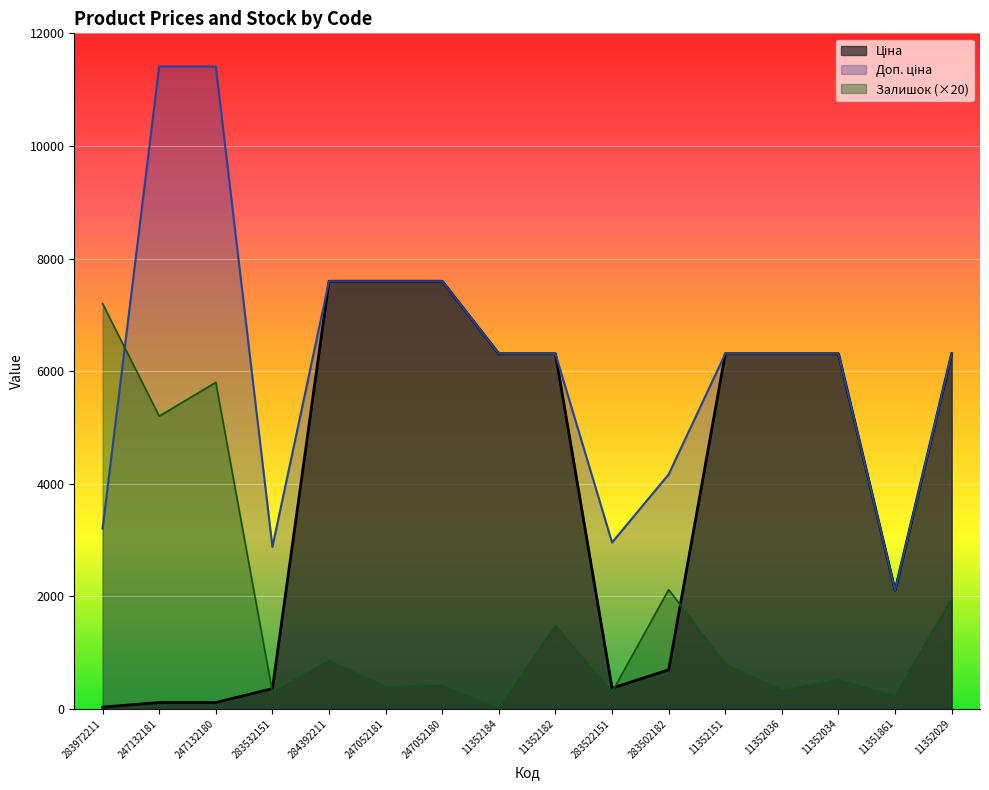

Which series changed the most between 283532151 and 283522151?

Доп. ціна